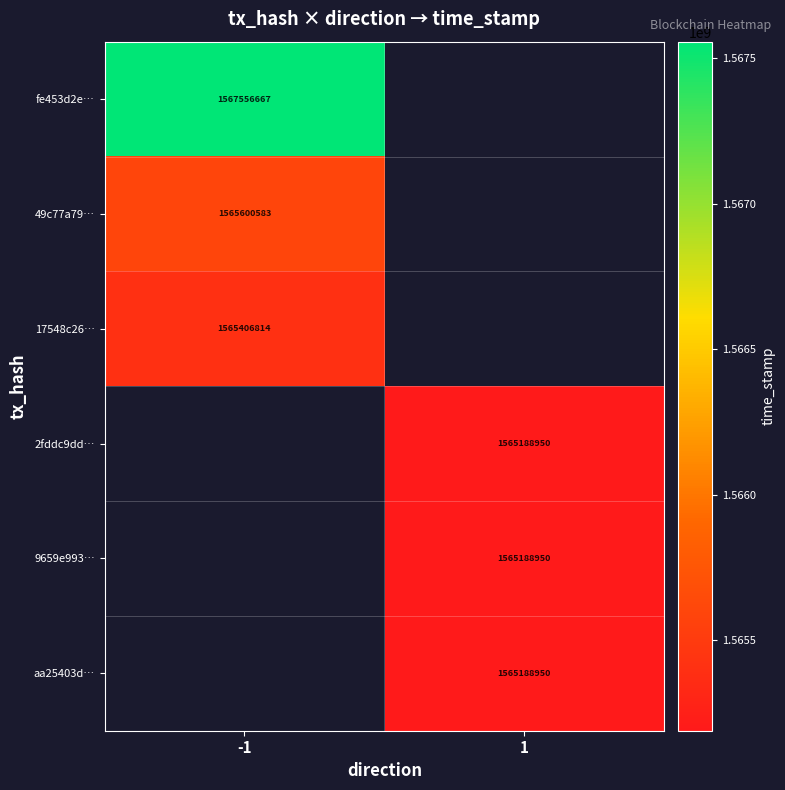

At how many categories does at least one series exceed 1565495556?

1